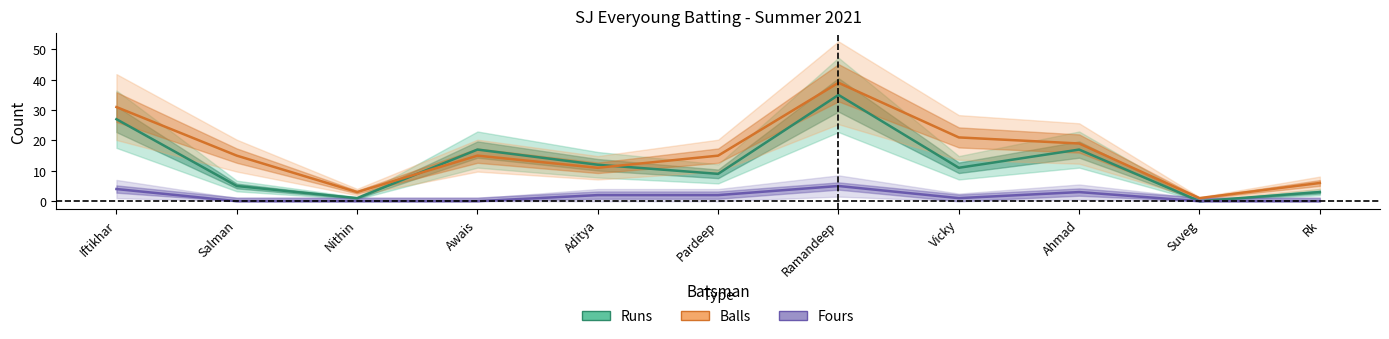

What is the difference between the maximum and minimum values in the Runs series?

35